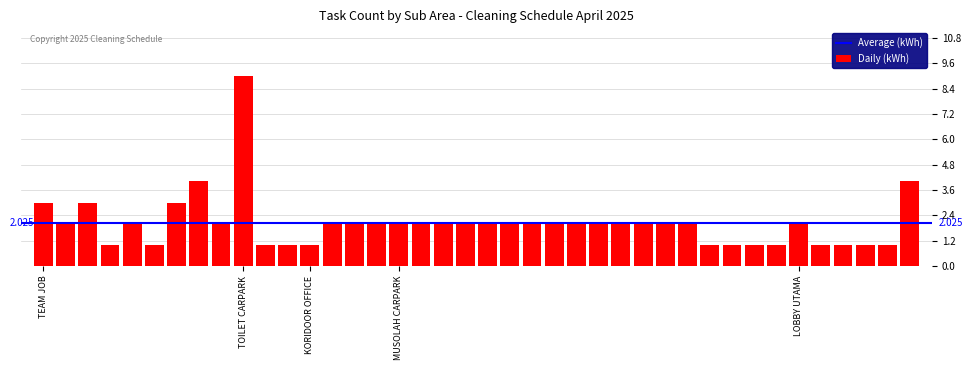

What is the sum of all values?

81